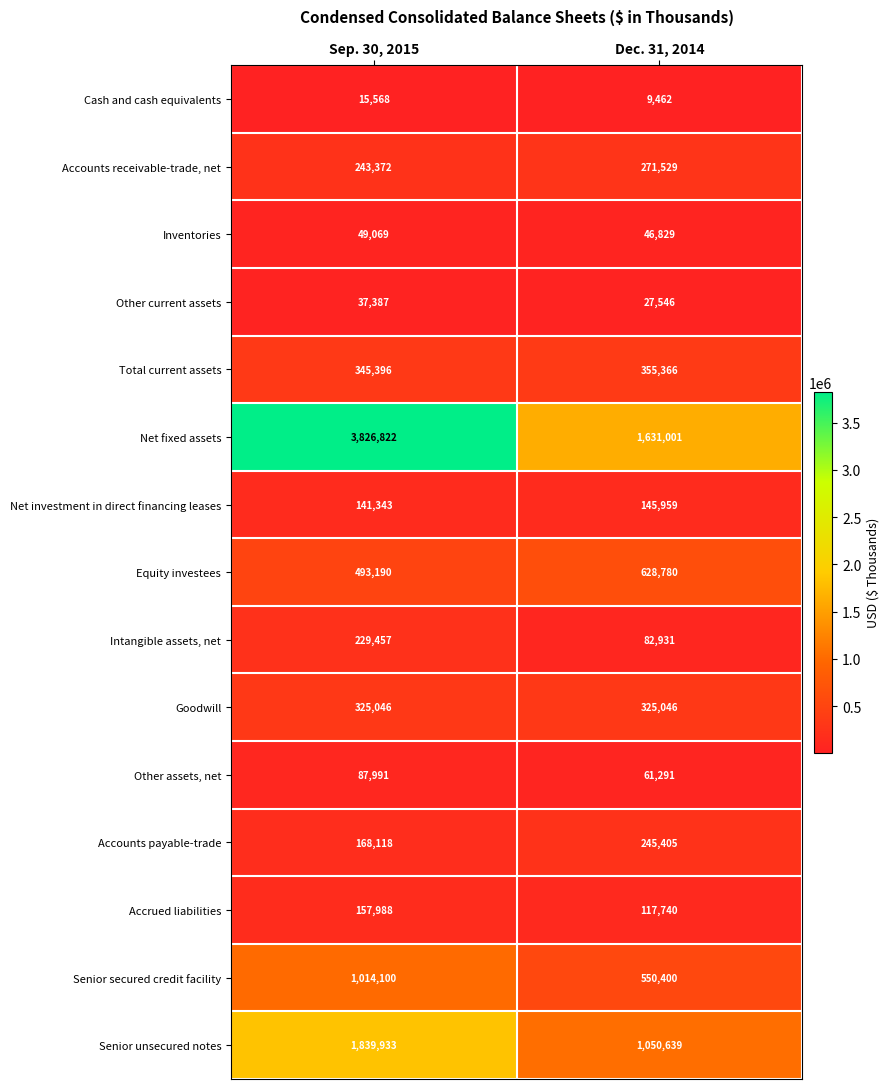

Which series has the widest spread of values?

Net fixed assets